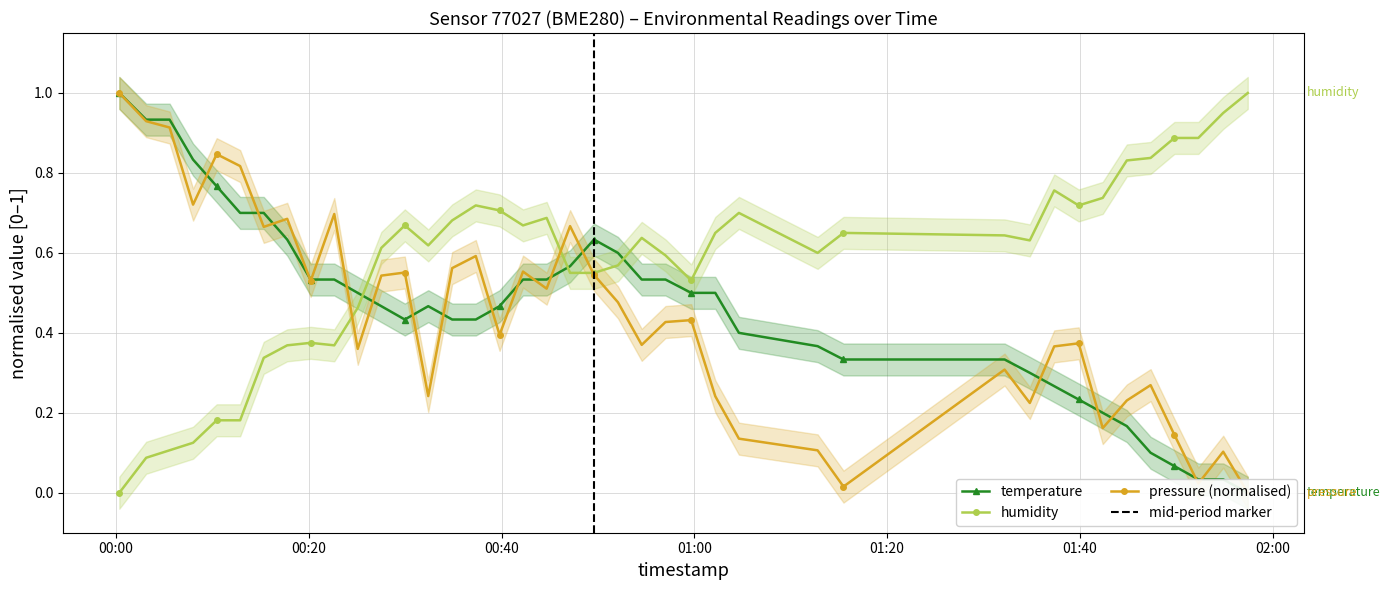

What is the sum of all pressure_norm values?

17.7